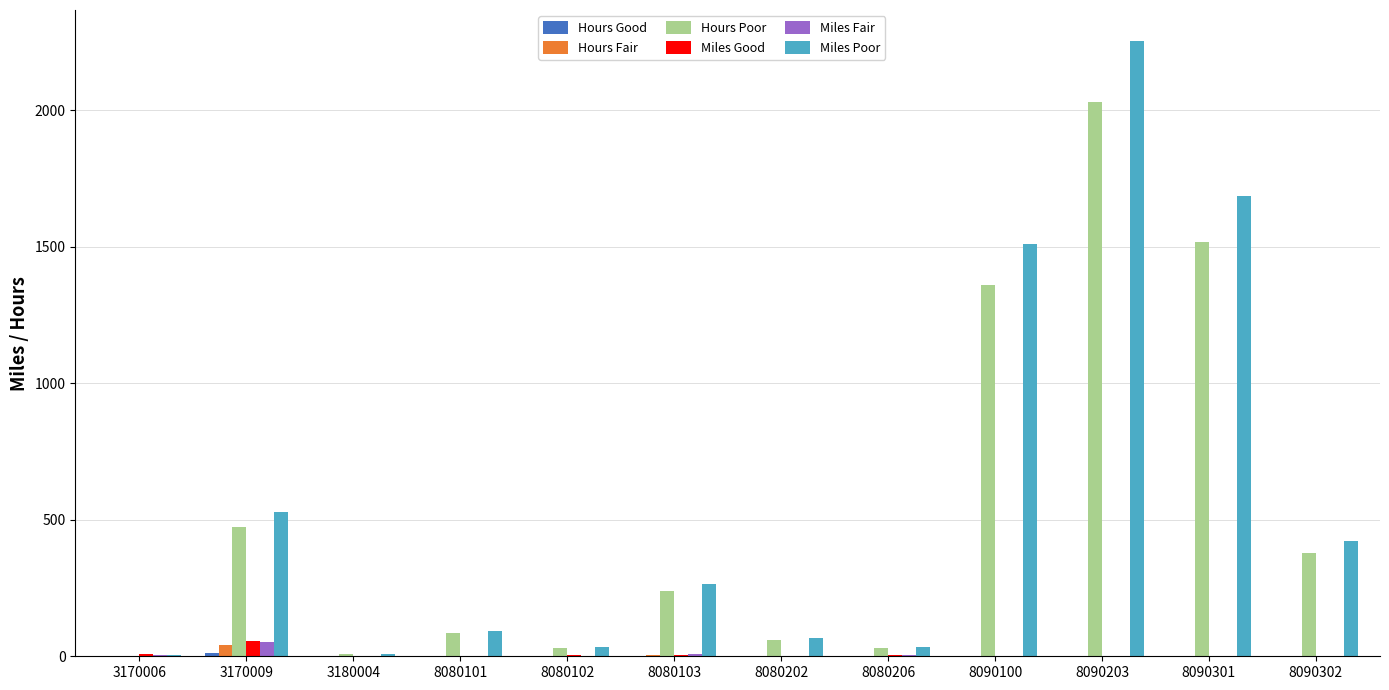

At which label is Hours Poor closest to 1015?

8090100